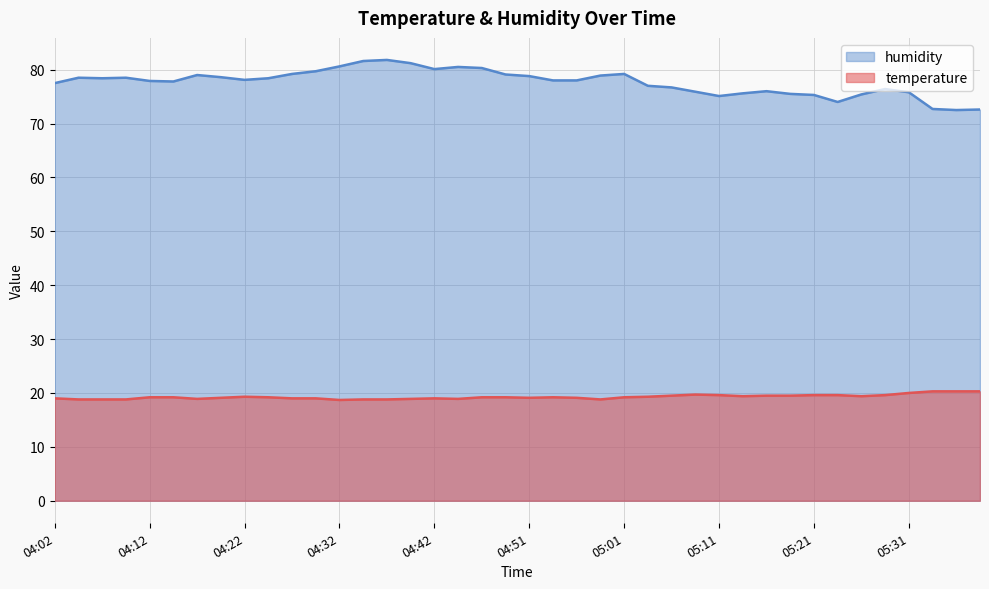

Is it true that humidity equals 31.0 at 04:10?

False